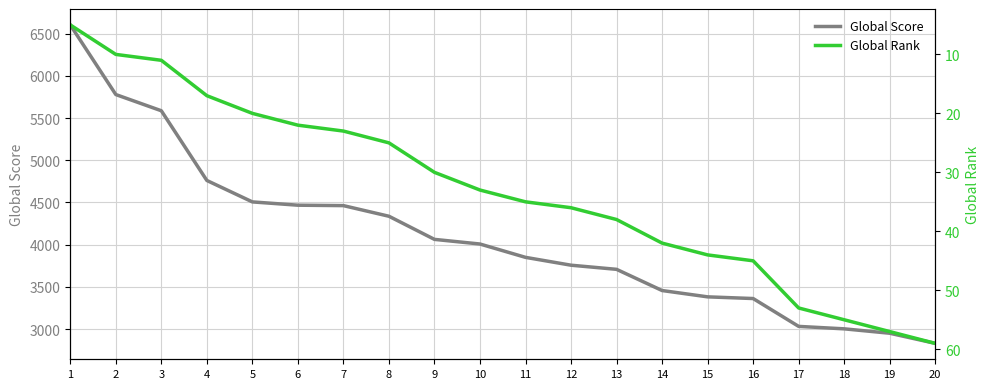

How many data points in Global Score are above 4007?

9